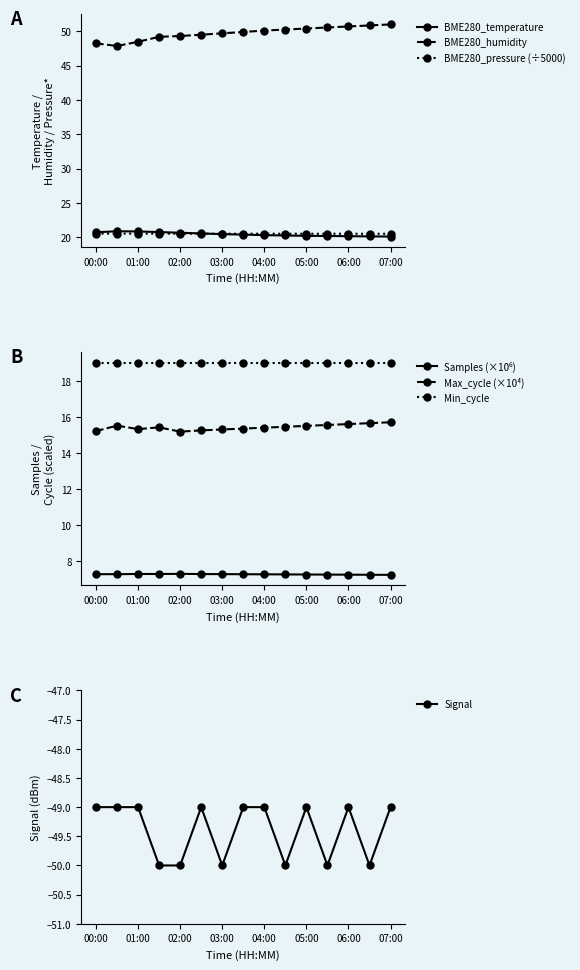

True or false: BME280_temperature and BME280_humidity intersect in this chart.

False